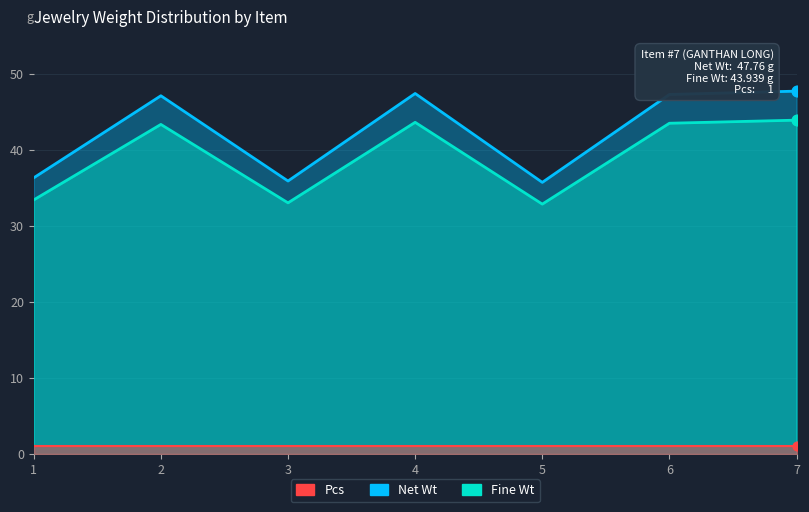

Which series has the largest Y range (max minus min)?

Net Wt